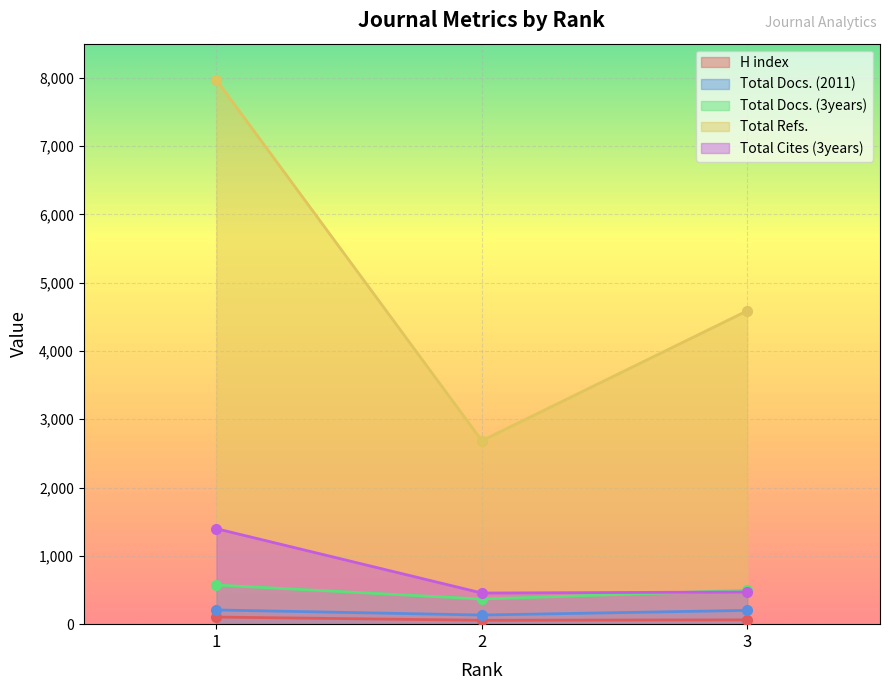

At which category does the chart reach its minimum across all series?

2